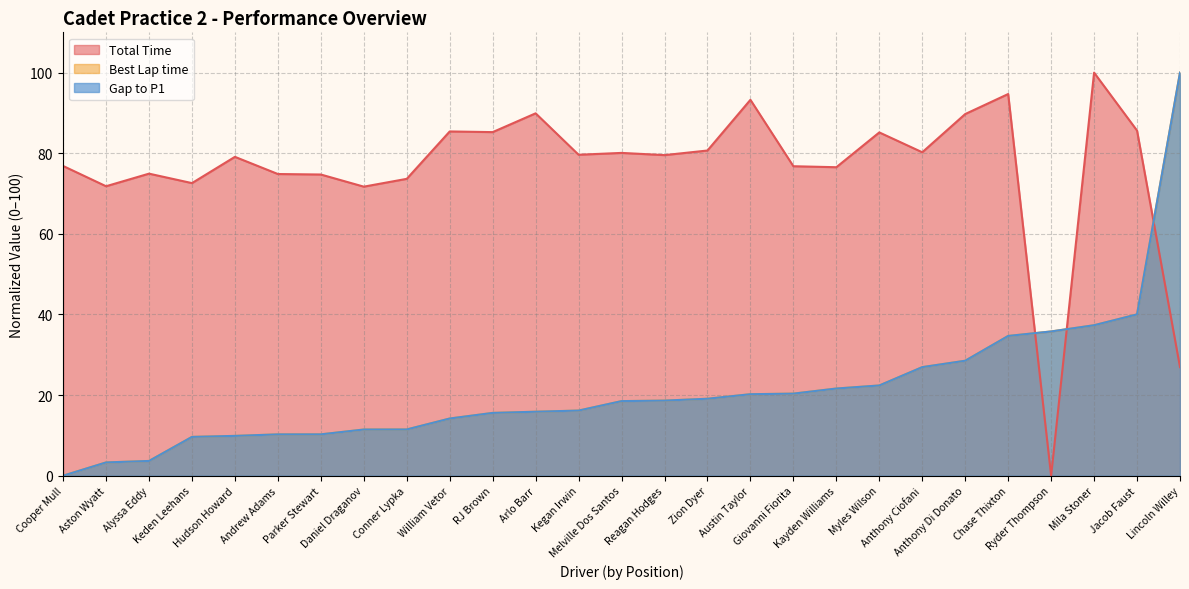

The Gap to P1 series shows 10.3 at Andrew Adams. True or false?

True